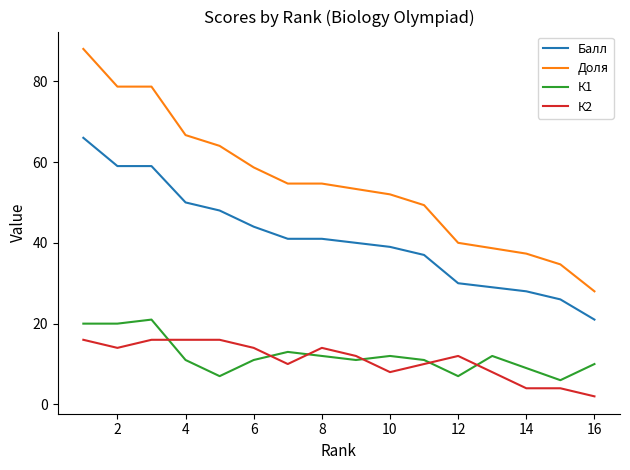

What is the difference between the maximum and minimum values in the К1 series?

15.0